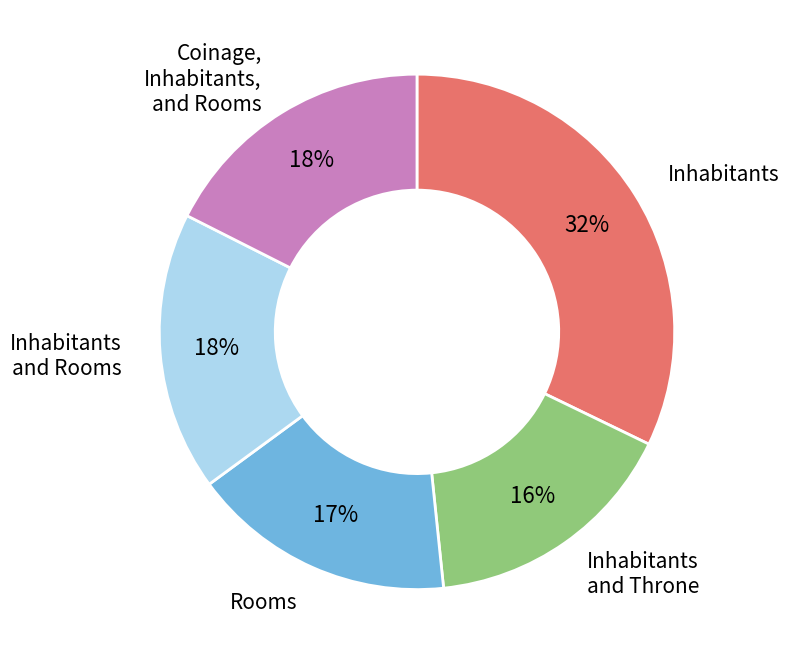

Is there any slice that represents more than half of the pie?

No